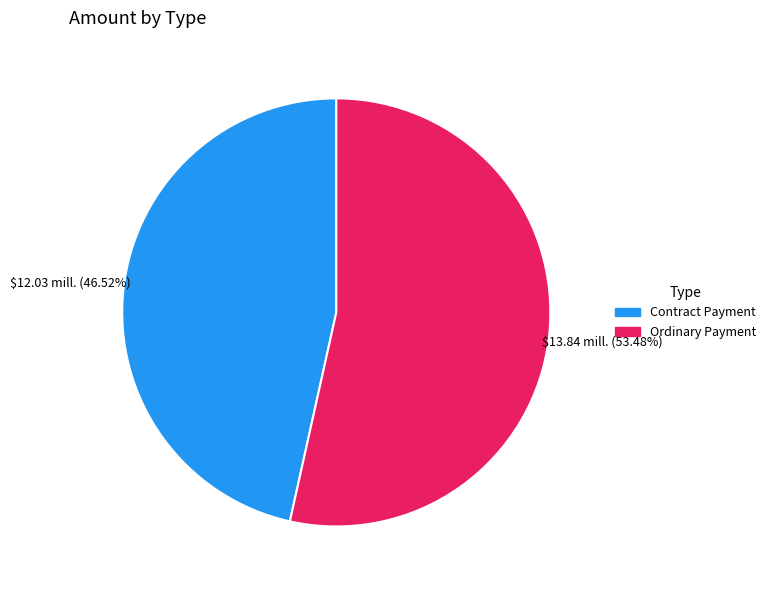

Rank the categories by value from highest to lowest.

Ordinary Payment, Contract Payment